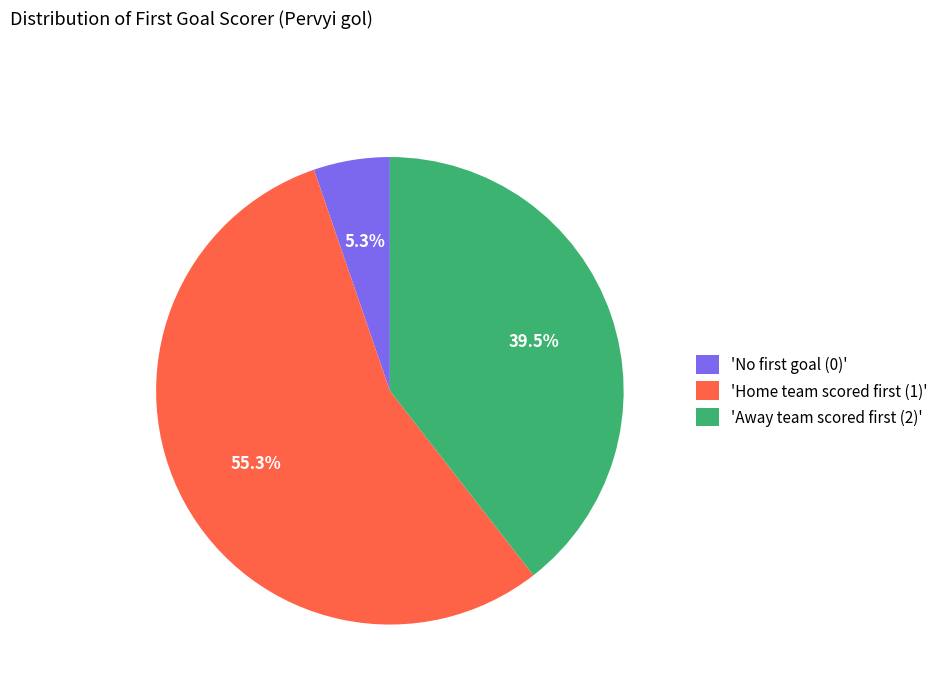

Rank the categories by value from highest to lowest.

'Home team scored first (1)', 'Away team scored first (2)', 'No first goal (0)'